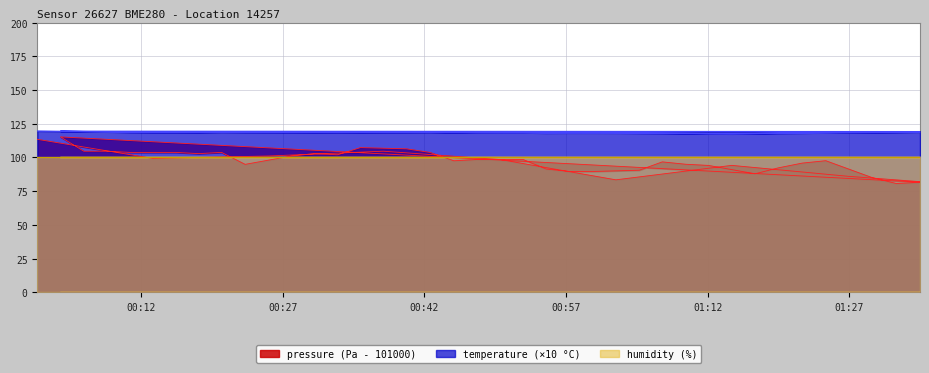

What is the lowest value of the temperature series?

117.5